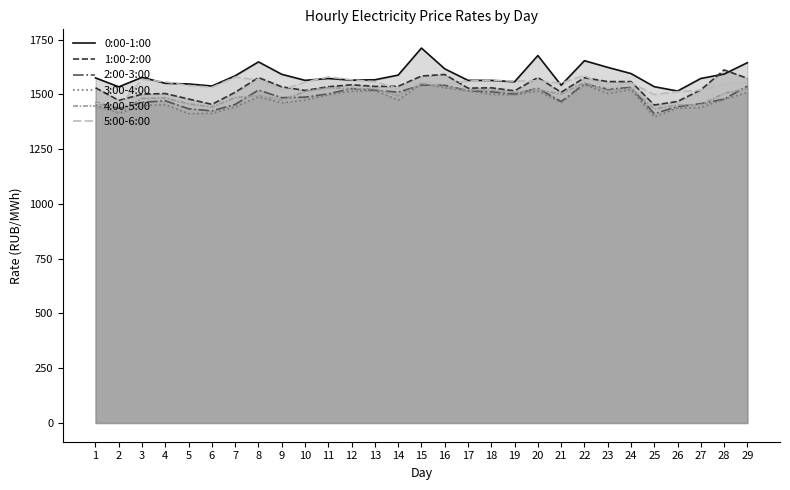

At which category does the chart reach its minimum across all series?

25